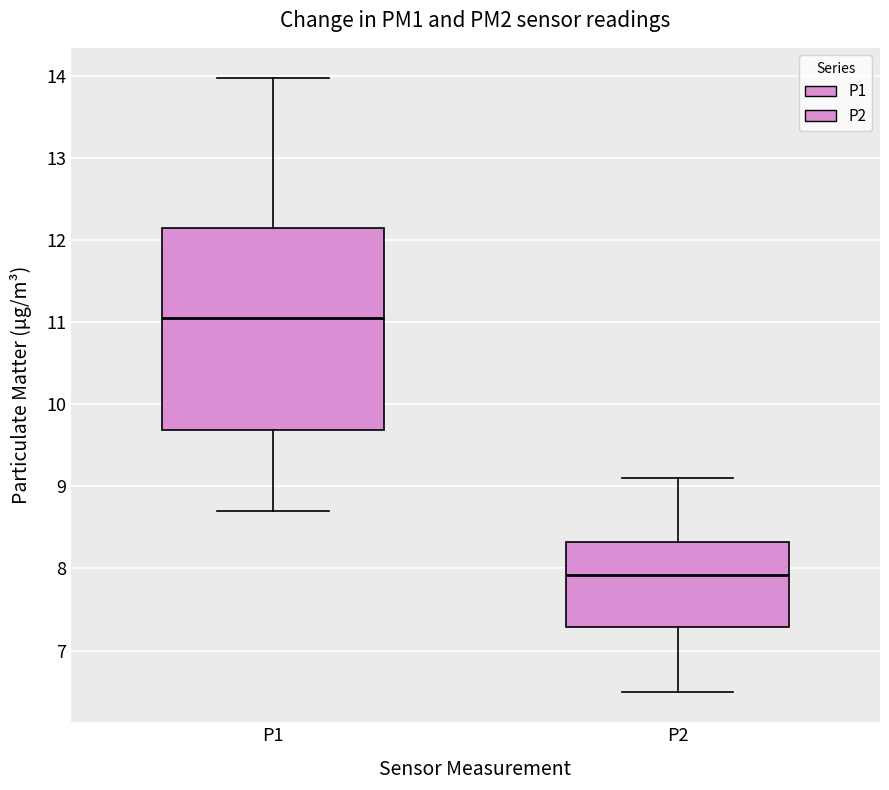

Which box has the highest median line?

P1